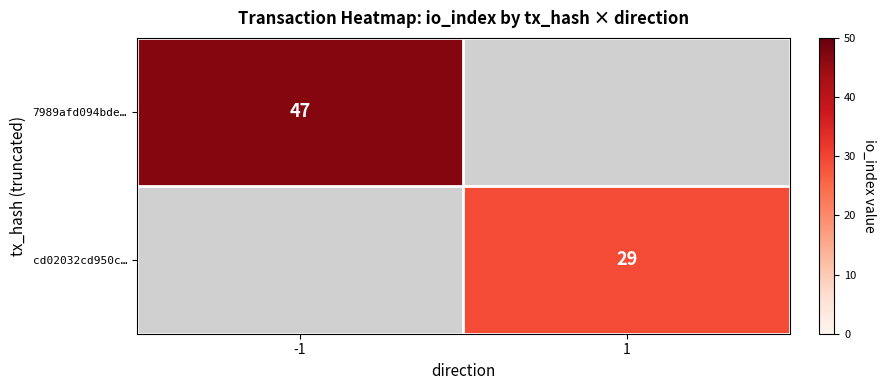

Is it true that 7989afd094bde… equals 18 at -1?

False